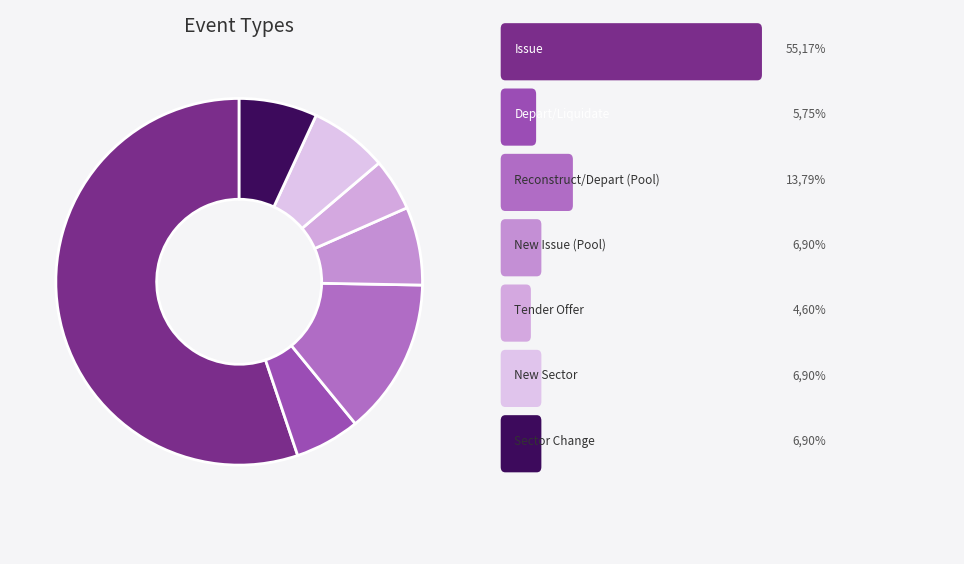

Which slice represents more than half of the pie?

Issue